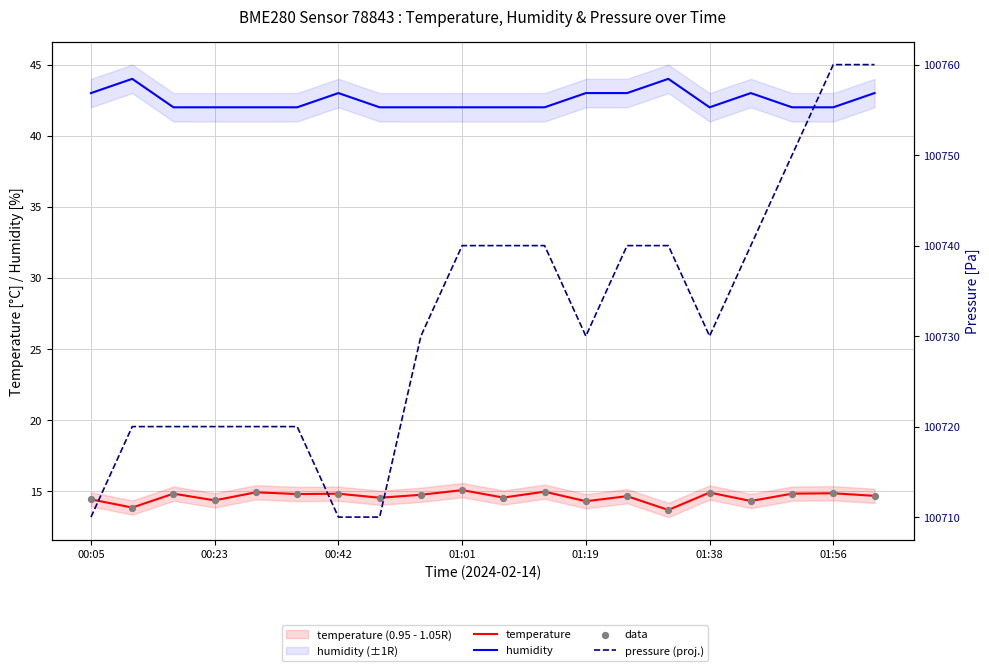

Which series reaches the minimum Y coordinate?

temperature